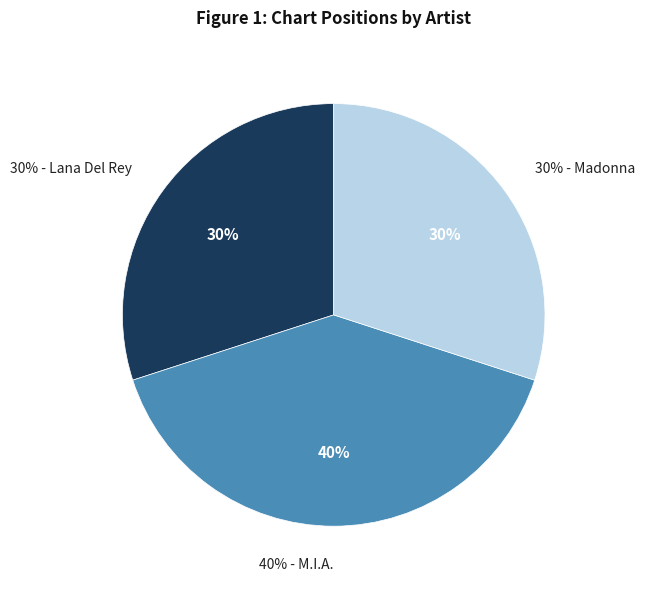

Which category has the biggest portion of the pie?

M.I.A.